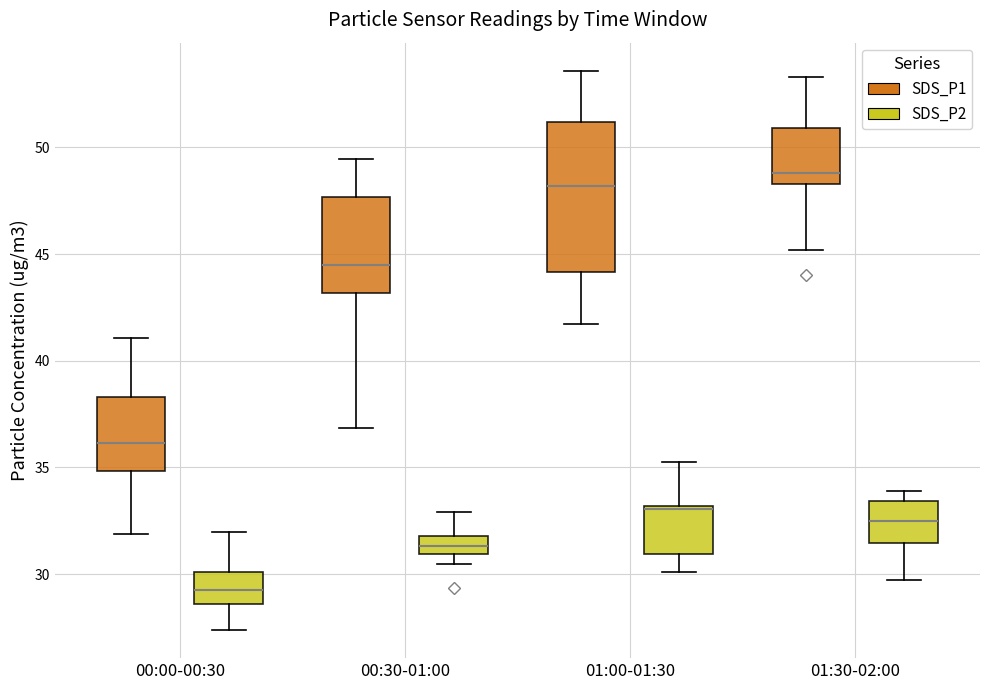

Reading left to right, read every box against the y-axis: the position of its median line, the range the box covers, and the ends of its whiskers. The values are not printed on the chart, so give them approximately, as read against the axis.

00:00-00:30 (SDS_P1): median 36.0, box 35.0 to 38.5, whiskers 32.0 to 41.0
00:00-00:30 (SDS_P2): median 29.5, box 28.5 to 30.0, whiskers 27.5 to 32.0
00:30-01:00 (SDS_P1): median 44.5, box 43.0 to 47.5, whiskers 37.0 to 49.5
00:30-01:00 (SDS_P2): median 31.5, box 31.0 to 32.0, whiskers 30.5 to 33.0
01:00-01:30 (SDS_P1): median 48.0, box 44.0 to 51.0, whiskers 41.5 to 53.5
01:00-01:30 (SDS_P2): median 33.0, box 31.0 to 33.0, whiskers 30.0 to 35.0
01:30-02:00 (SDS_P1): median 49.0, box 48.5 to 51.0, whiskers 45.0 to 53.5
01:30-02:00 (SDS_P2): median 32.5, box 31.5 to 33.5, whiskers 29.5 to 34.0